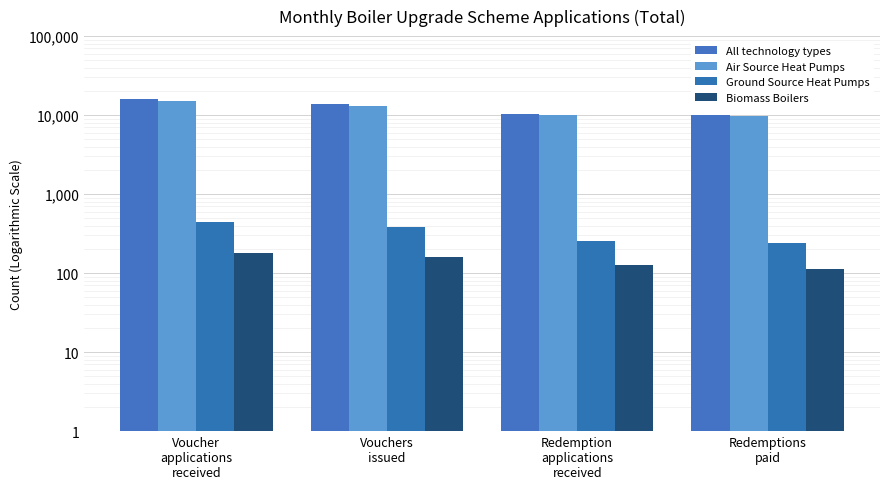

Which series changed the most between Voucher
applications
received and Redemption
applications
received?

All technology types